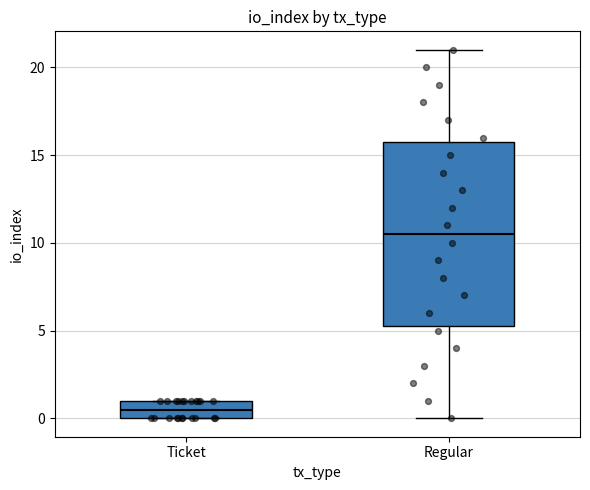

Comparing the boxes themselves (not the whiskers), which one is the tallest?

Regular